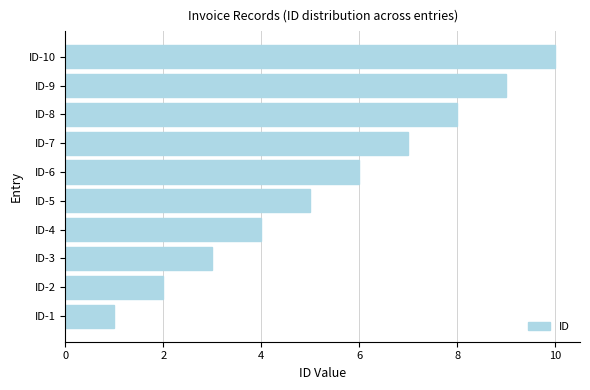

What is the change in value from ID-3 to ID-7?

+4